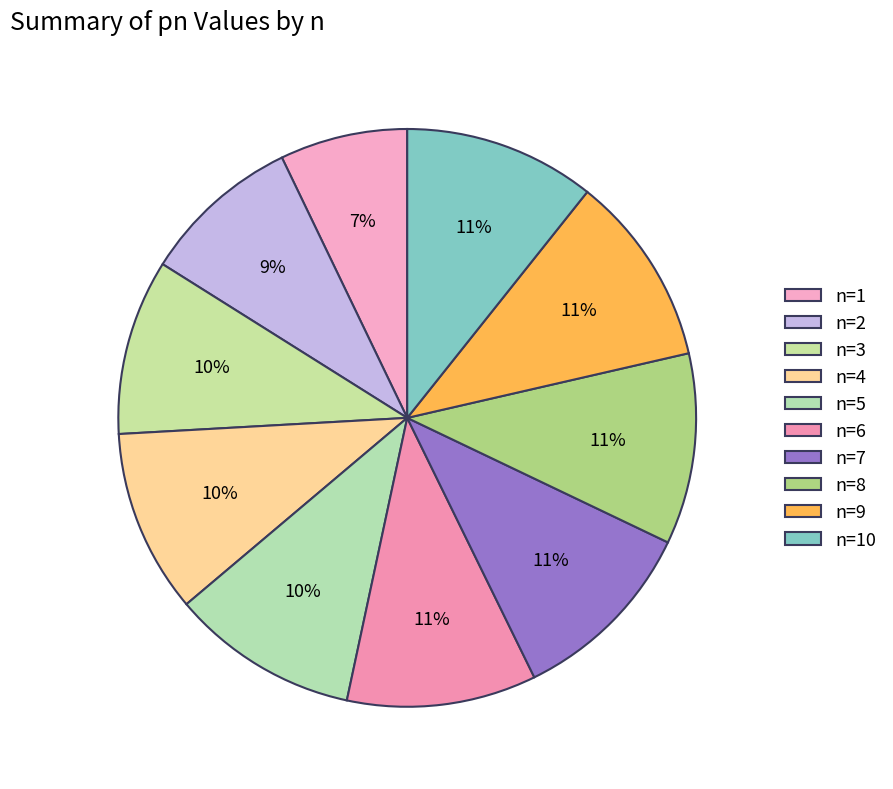

Which slice is the largest?

10